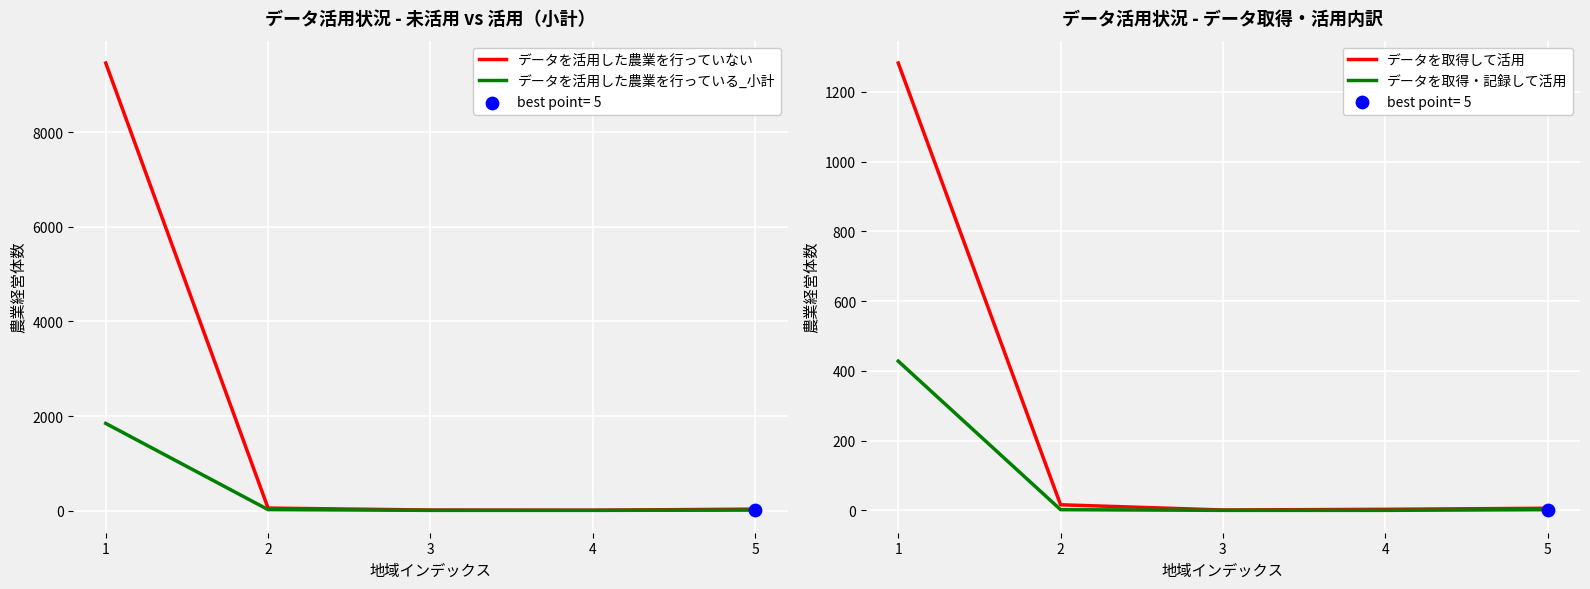

At how many categories does at least one series exceed 8319?

1